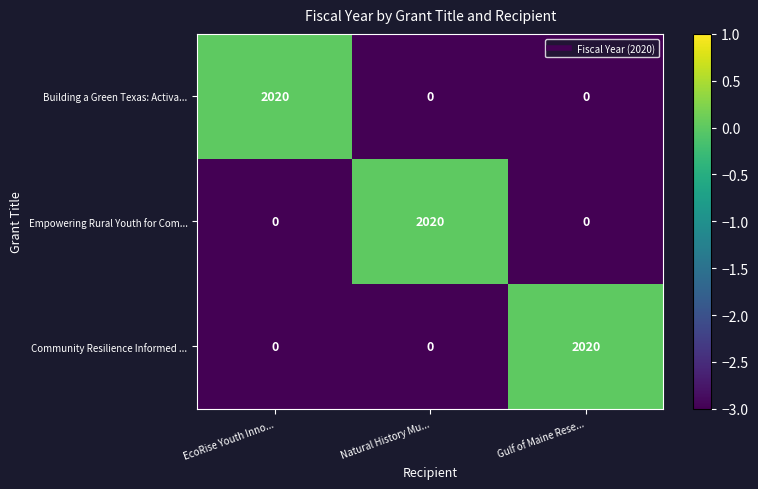

What is the spread (max minus min) of values at Gulf of Maine Rese...?

2020